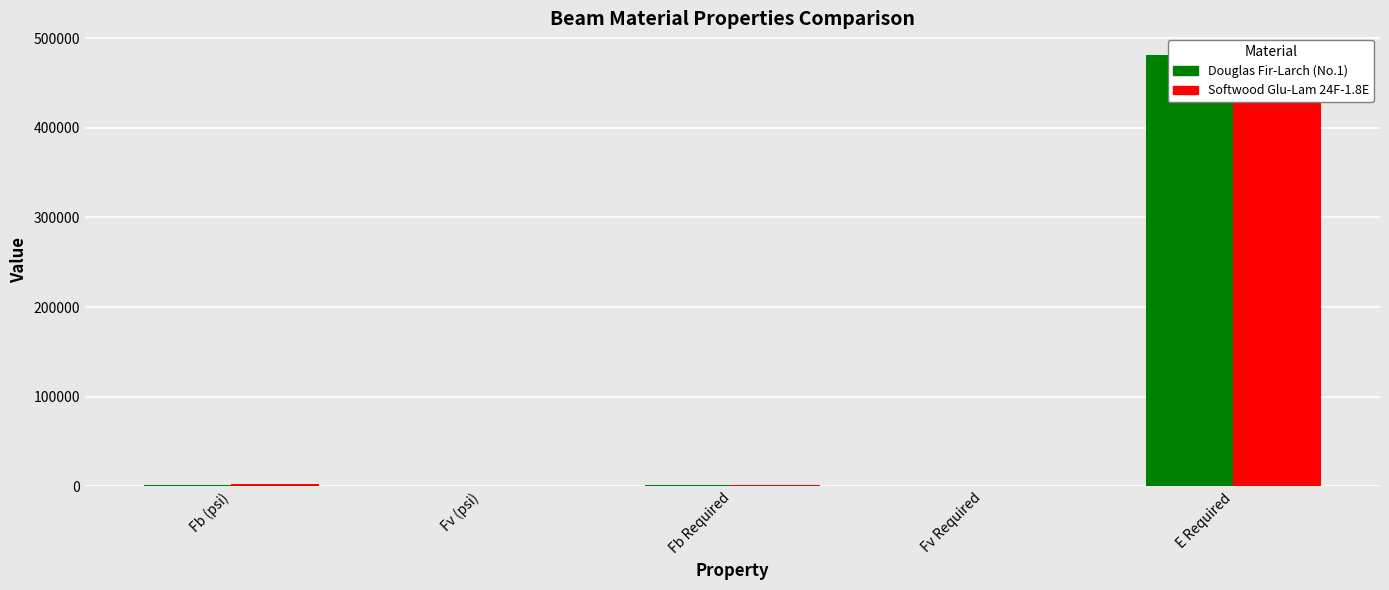

List the labels in order of Softwood Glu-Lam 24F-1.8E value, smallest first.

Fv Required, Fv (psi), Fb Required, Fb (psi), E Required